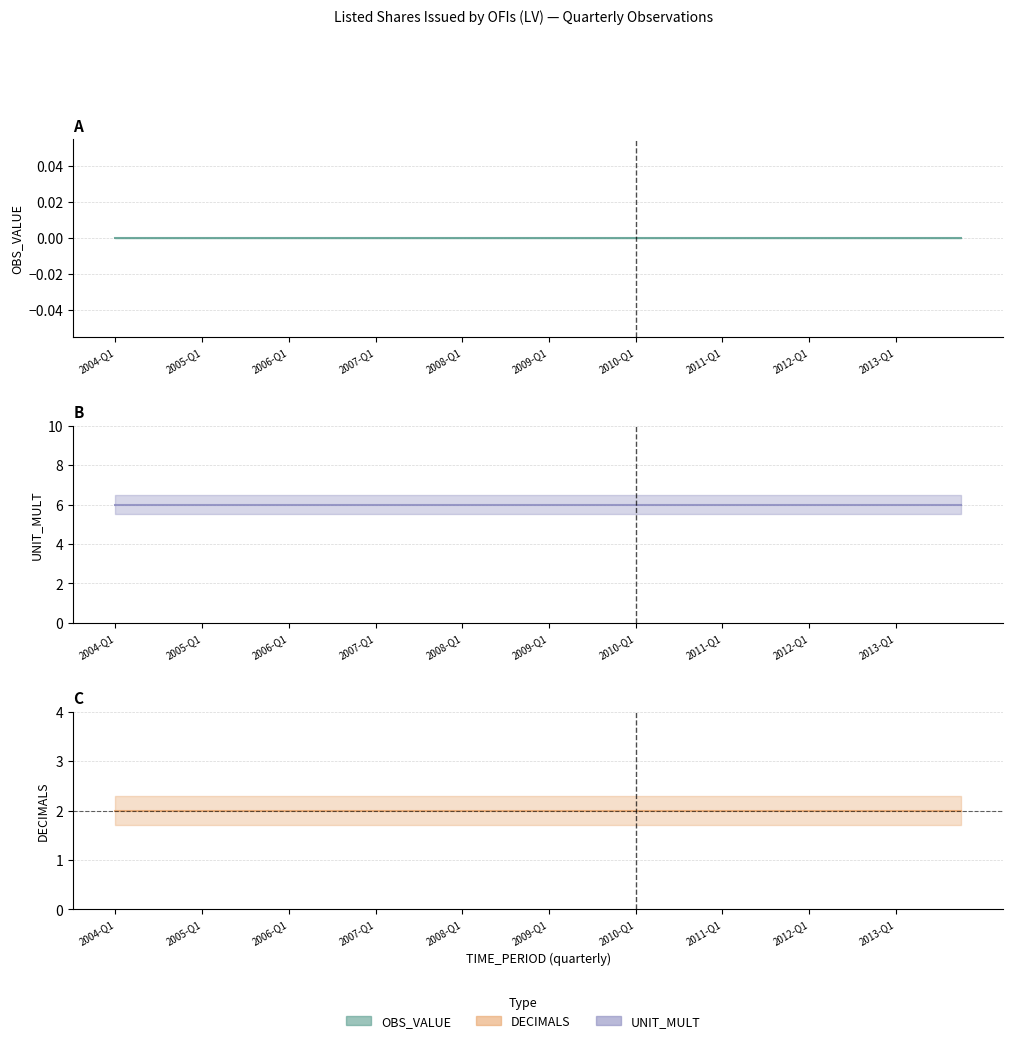

The DECIMALS series shows 1 at 10. True or false?

False